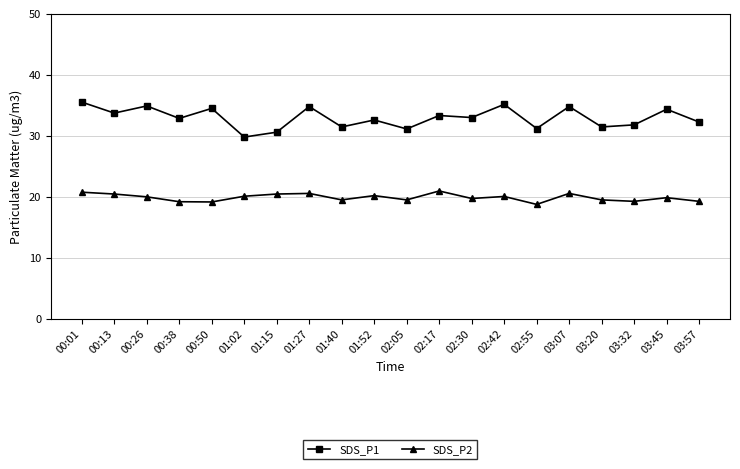

Is the value of SDS_P2 at 03:32 greater than the value of SDS_P1 at 03:45?

No